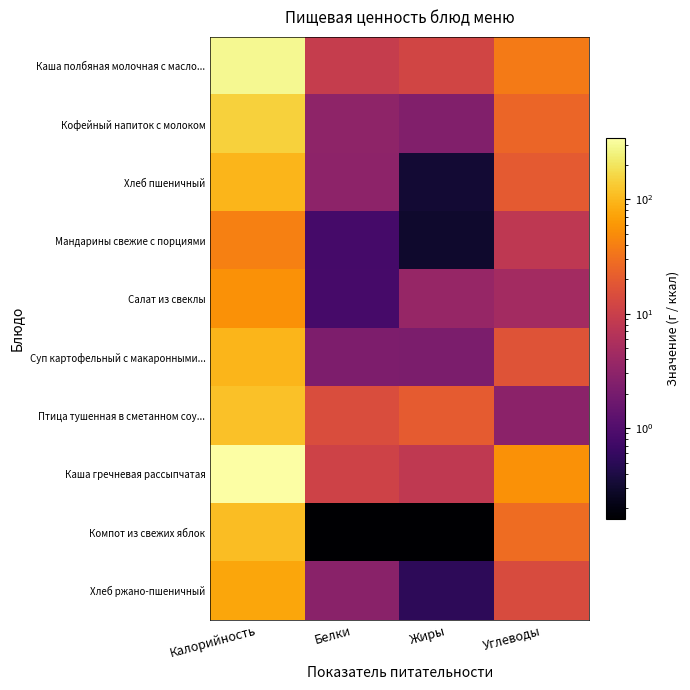

Reading right to left, extract all data points from this chart.

Каша полбяная молочная с масло...: Углеводы=36.8	Жиры=11.7	Белки=9.2	Калорийность=295.7
Кофейный напиток с молоком: Углеводы=24.7	Жиры=2.5	Белки=3.1	Калорийность=146.3
Хлеб пшеничный: Углеводы=19.4	Жиры=0.3	Белки=3.0	Калорийность=95.2
Мандарины свежие с порциями: Углеводы=8.1	Жиры=0.3	Белки=0.8	Калорийность=40.0
Салат из свеклы: Углеводы=4.7	Жиры=3.6	Белки=0.8	Калорийность=53.9
Суп картофельный с макаронными...: Углеводы=16.7	Жиры=2.2	Белки=2.2	Калорийность=97.6
Птица тушенная в сметанном соу...: Углеводы=3.0	Жиры=20.0	Белки=14.4	Калорийность=113.6
Каша гречневая рассыпчатая: Углеводы=55.0	Жиры=8.1	Белки=11.2	Калорийность=343.8
Компот из свежих яблок: Углеводы=27.9	Жиры=0.2	Белки=0.2	Калорийность=109.0
Хлеб ржано-пшеничный: Углеводы=14.2	Жиры=0.5	Белки=2.9	Калорийность=75.6